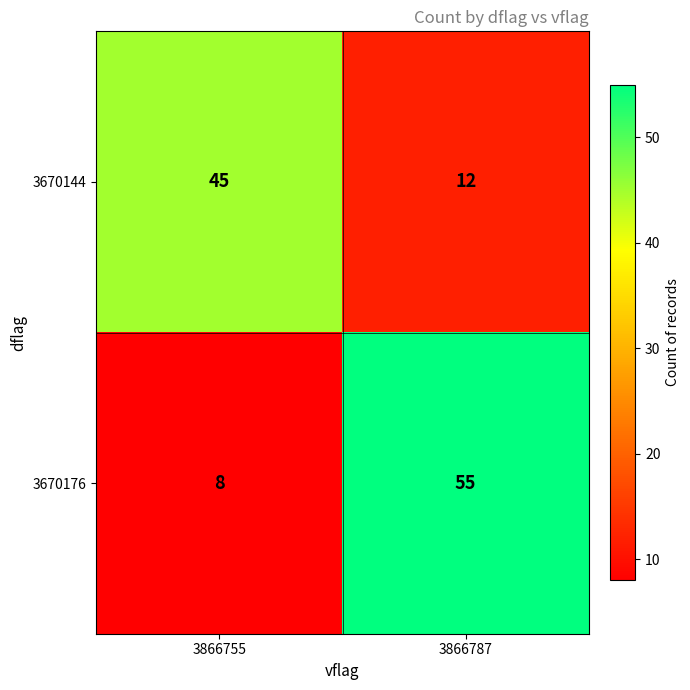

What is the difference between the highest and lowest values at 3866755?

37